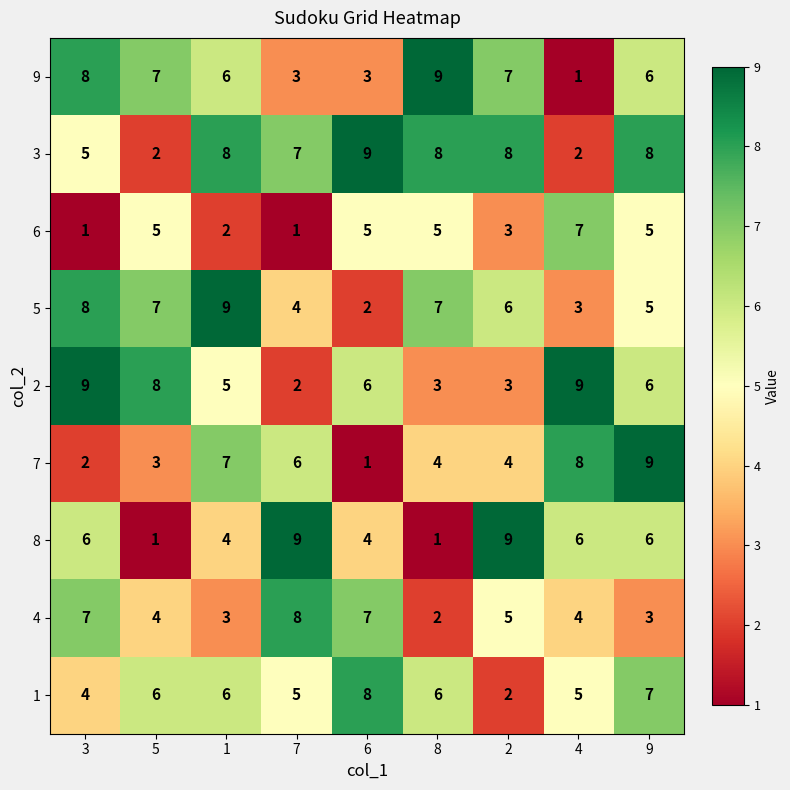

What is the sum of all 4 values?

43